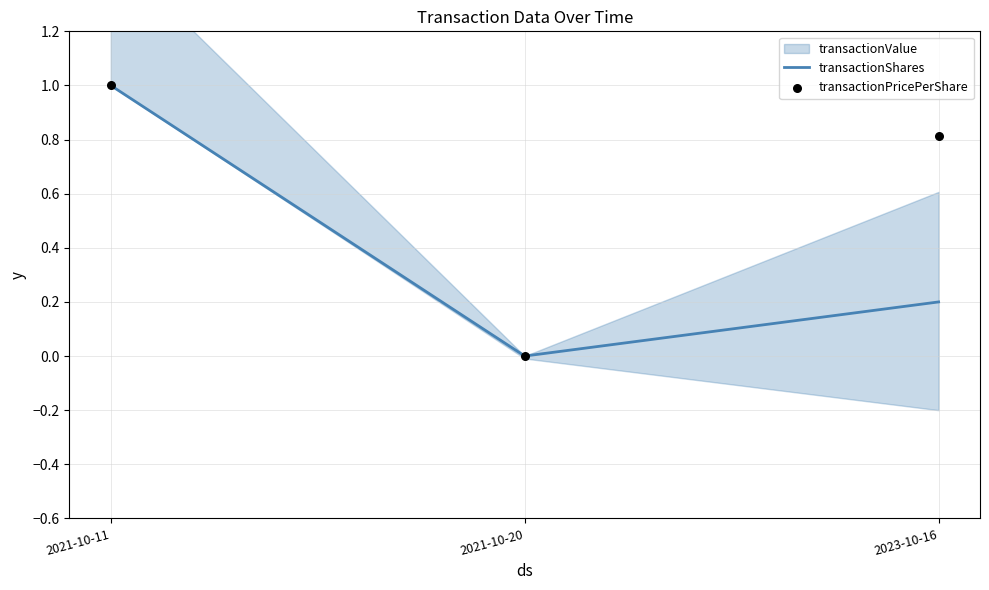

Which series has the widest spread of Y values?

transactionShares